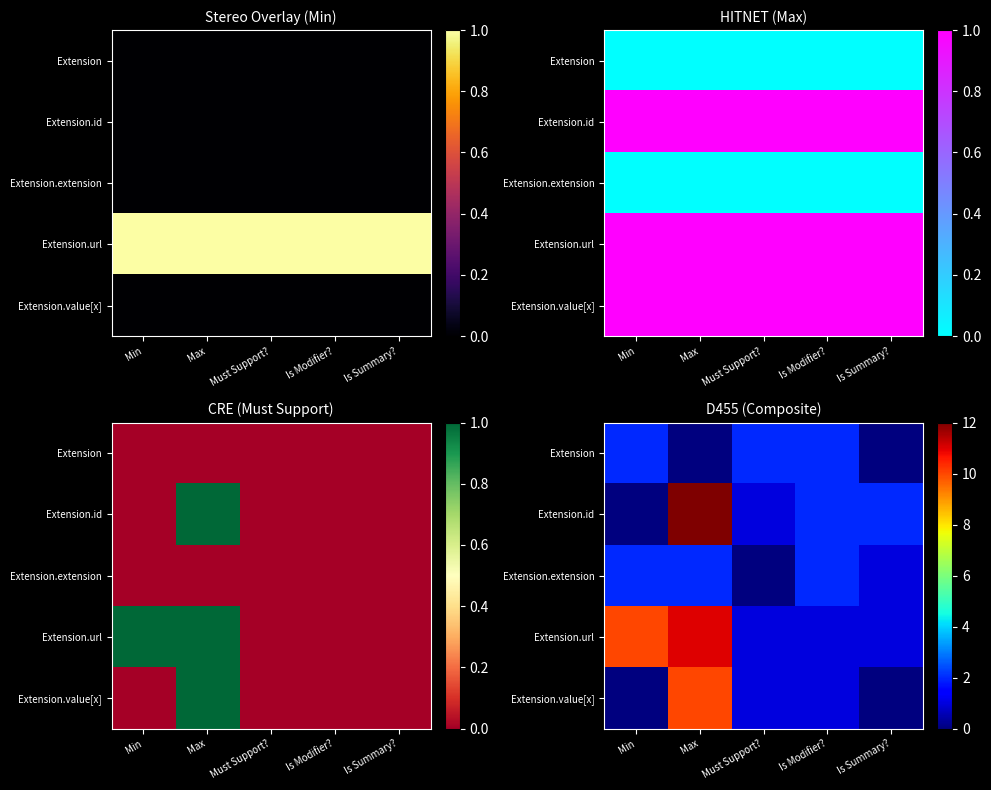

What is the average value of the Extension.url series?

5